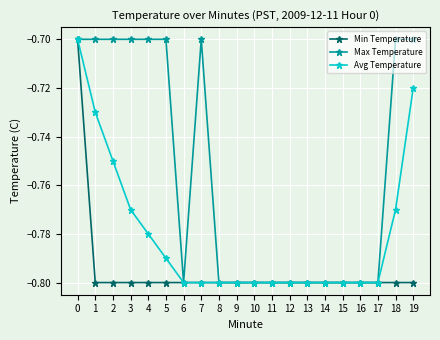

What is the sum of all Max Temperature values?

-15.1